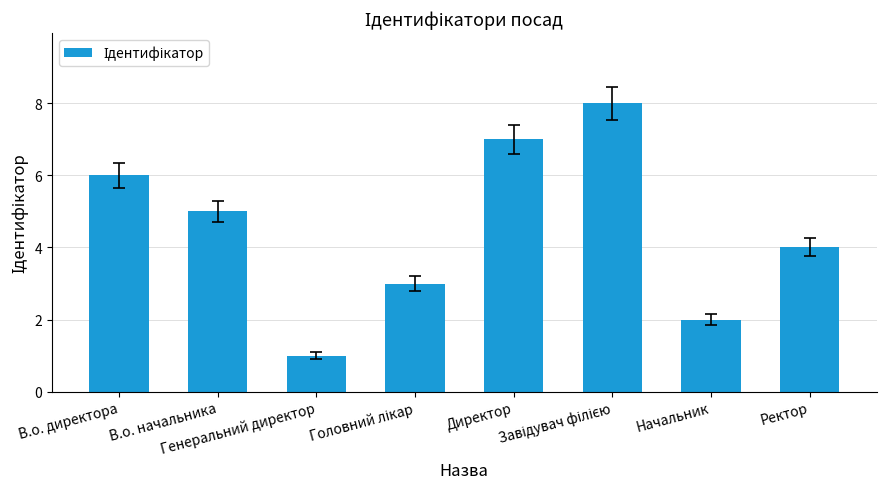

What is the maximum value shown in the chart?

8